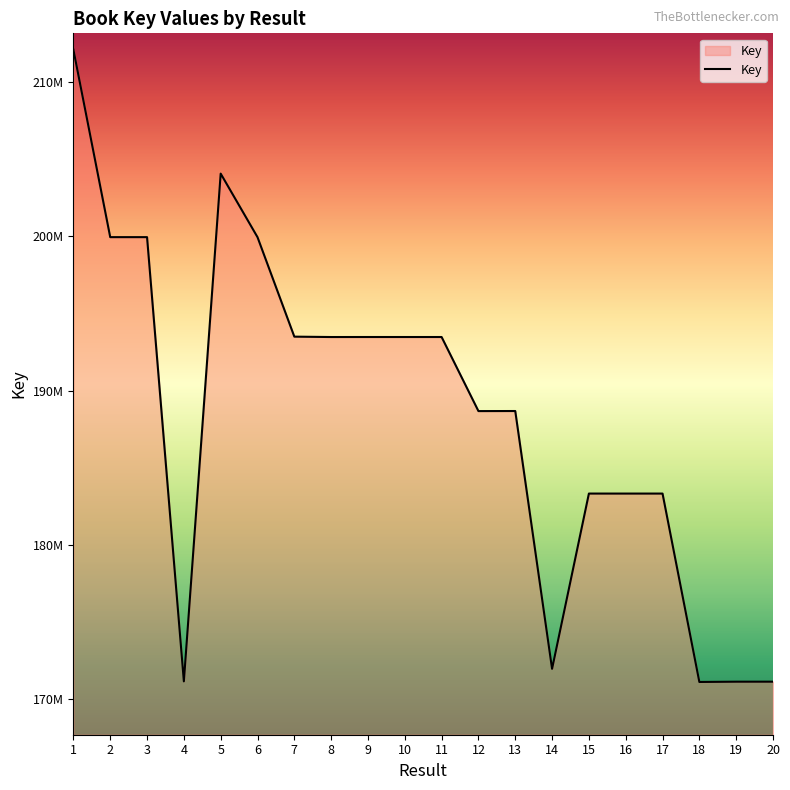

Which label corresponds to the smallest value in the chart?

18